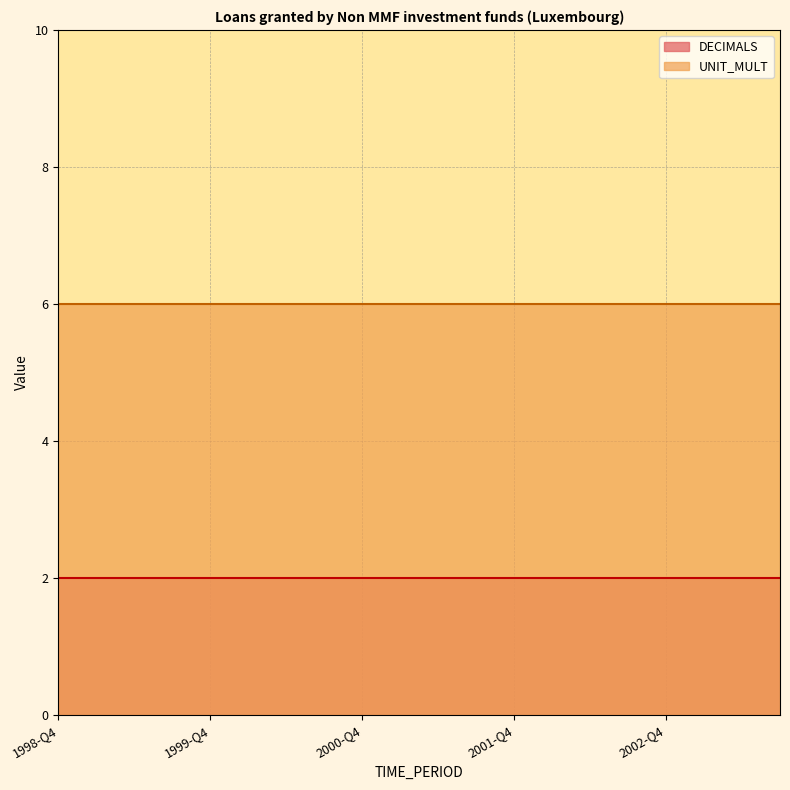

The UNIT_MULT series shows 6 at 2003-Q2. True or false?

True